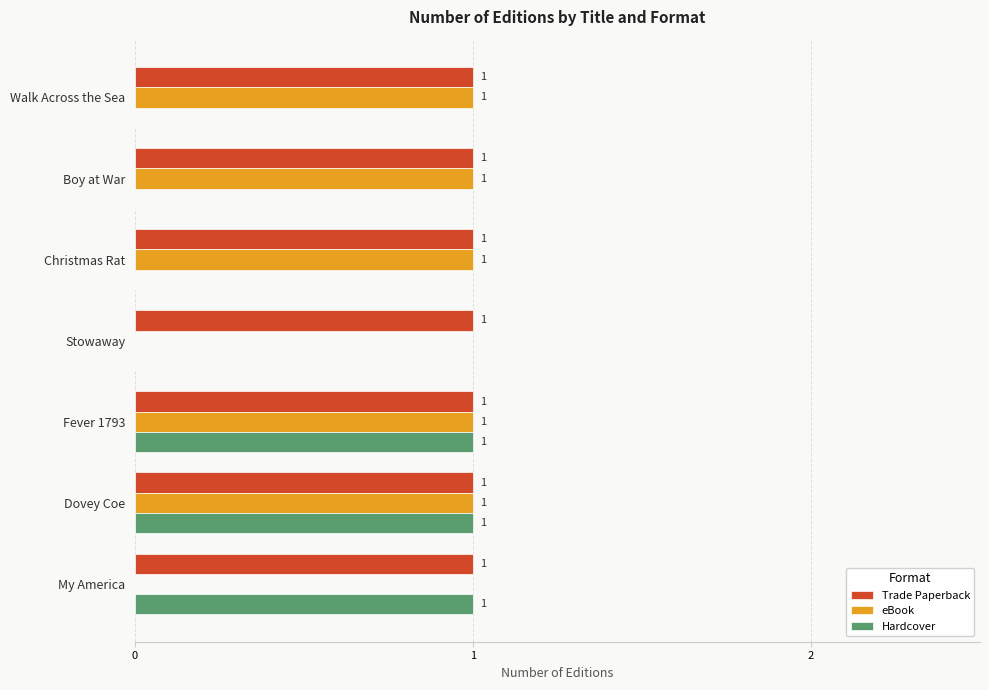

What is the total value across all series at Dovey Coe?

3